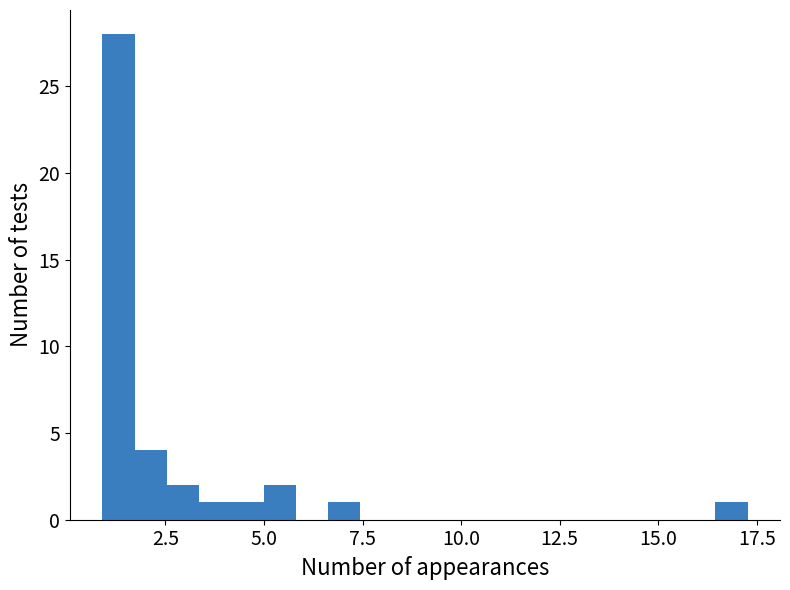

Read against the x-axis, roughly where is the centre of the tallest bar?

1.5